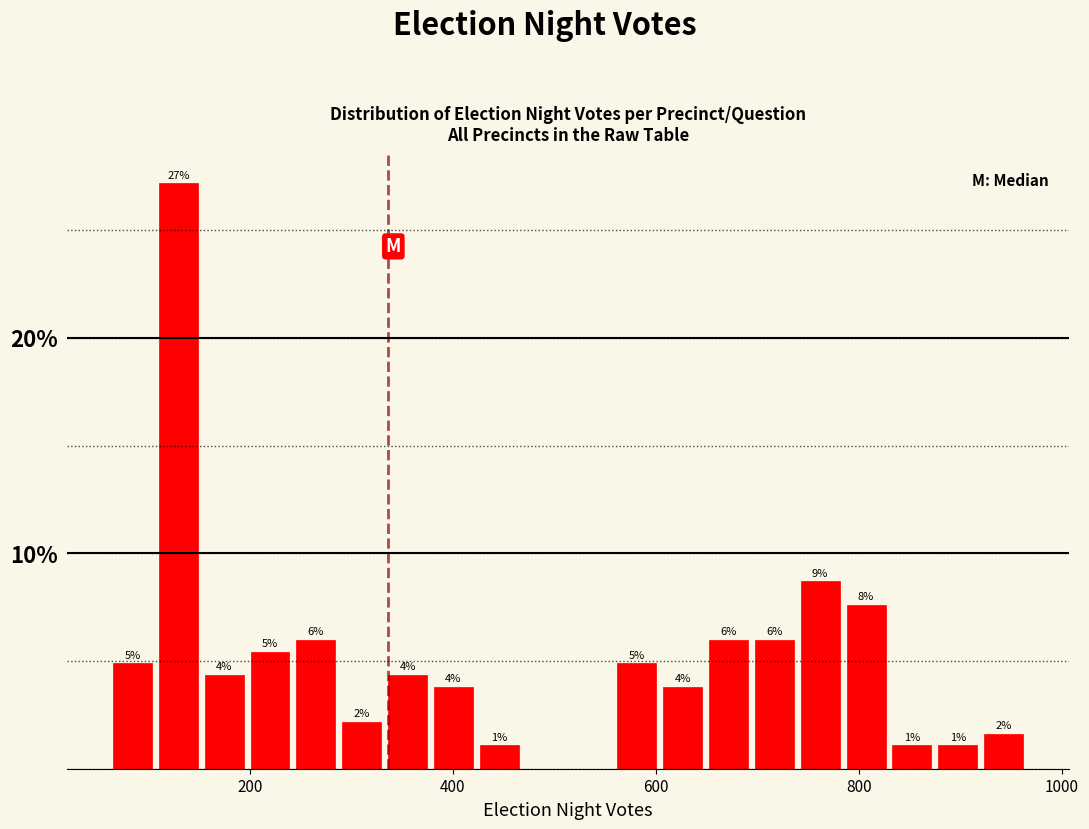

Read against the x-axis, roughly where is the centre of the tallest bar?

120